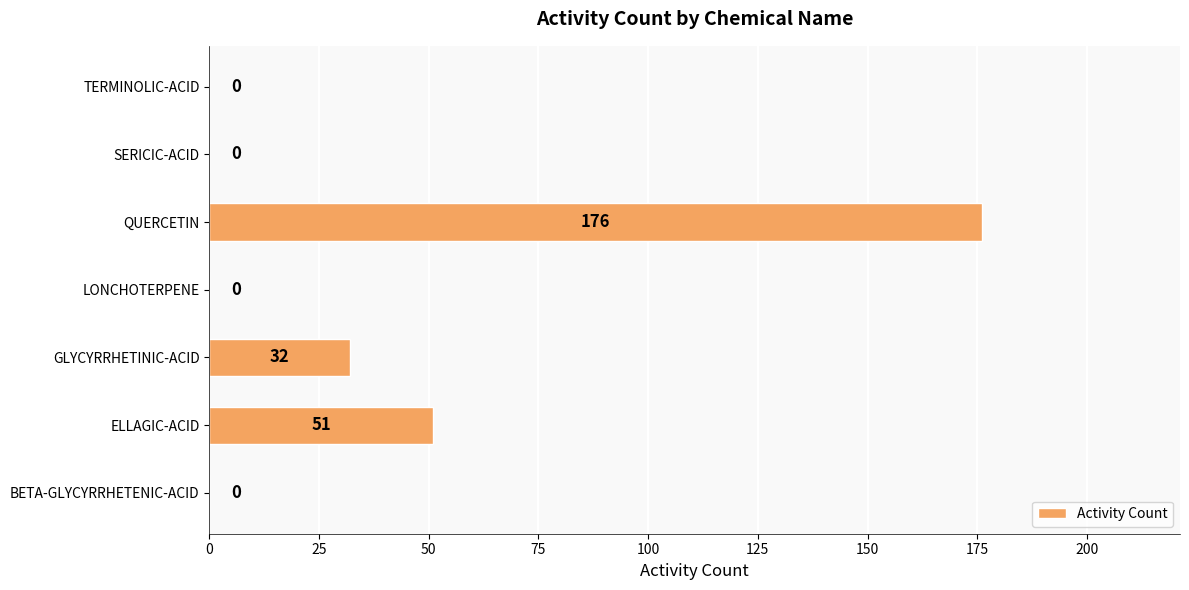

What is the average value?

37